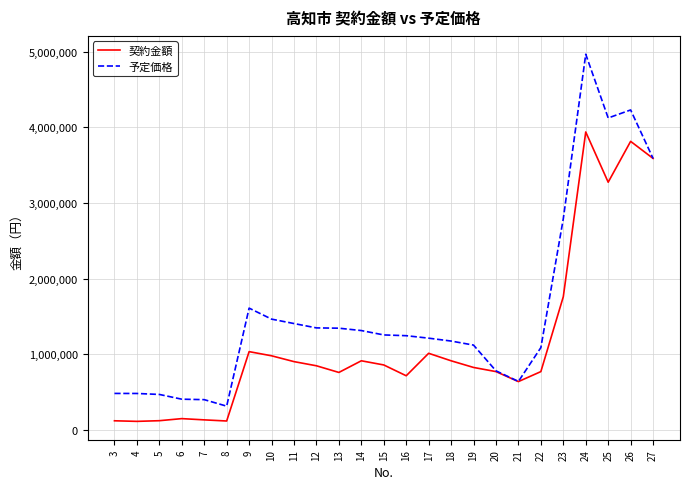

Where is 予定価格 nearest to the value 2639293?

23